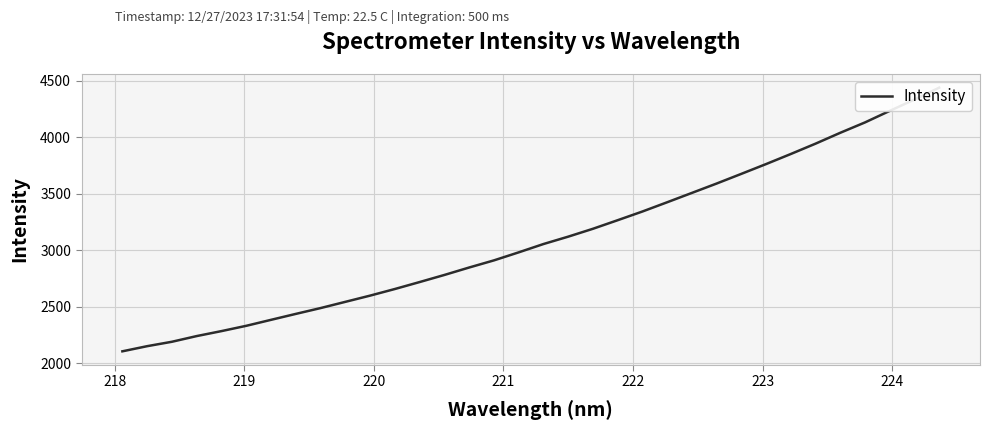

Is this an area chart (filled region under the line)?

No